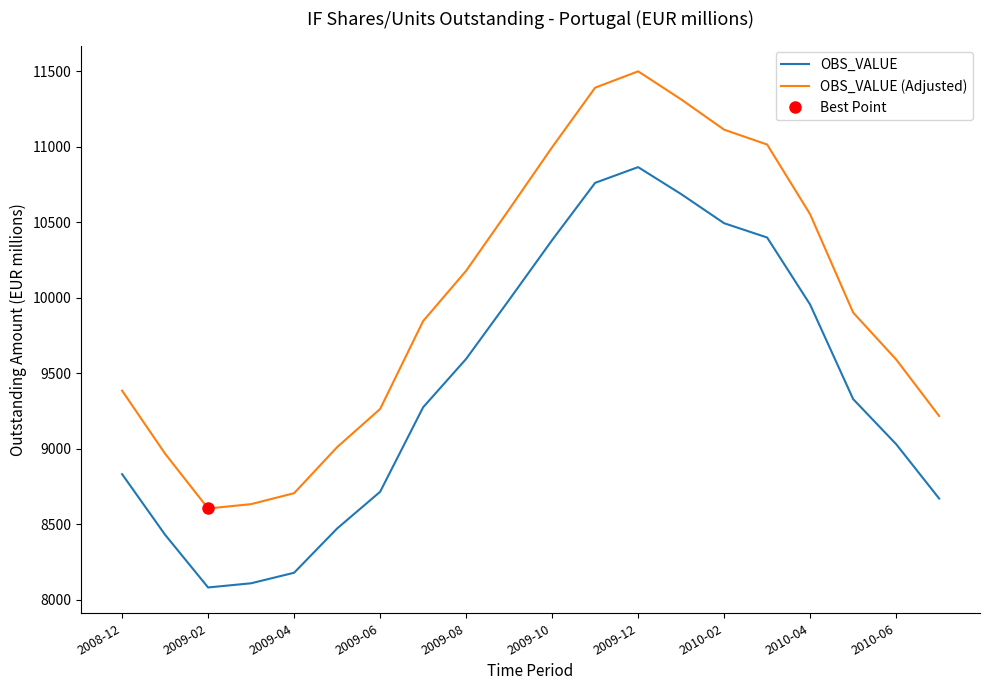

True or false: OBS_VALUE and OBS_VALUE (Adjusted) cross at least once.

False